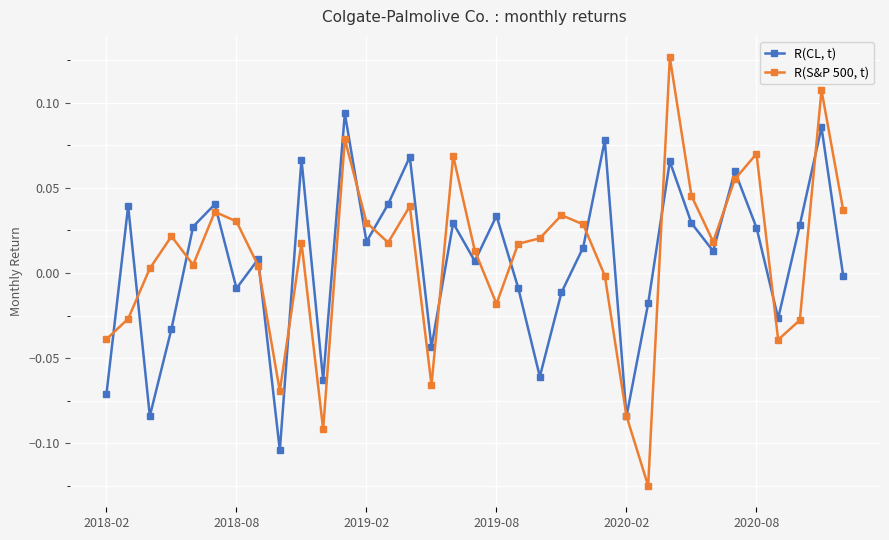

True or false: R(S&P 500, t) has more than 0 interior local peaks.

True